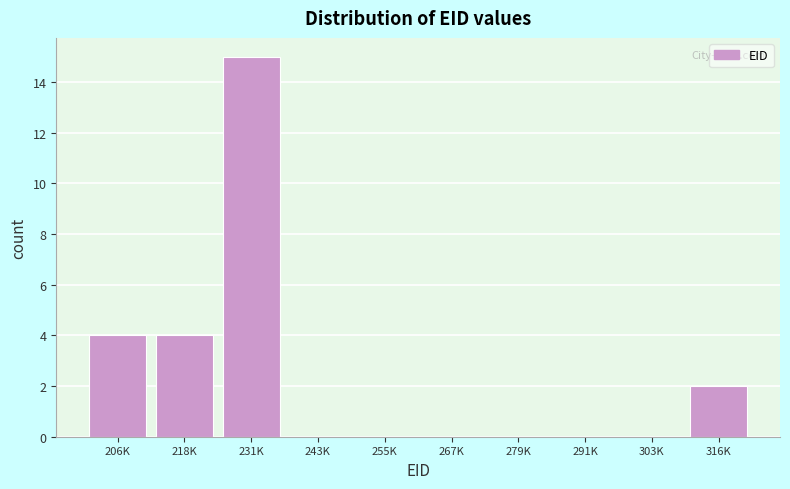

Reading left to right, what are all the values shown in this chart?

206K=4	218K=4	231K=15	243K=0	255K=0	267K=0	279K=0	291K=0	303K=0	316K=2